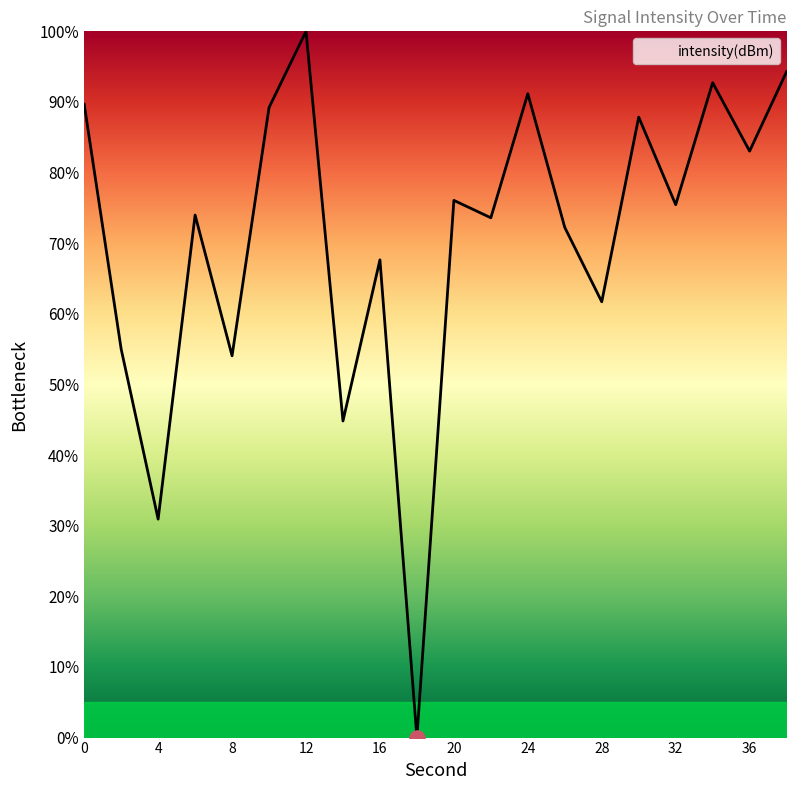

What is the difference between the maximum and minimum values?

100.0